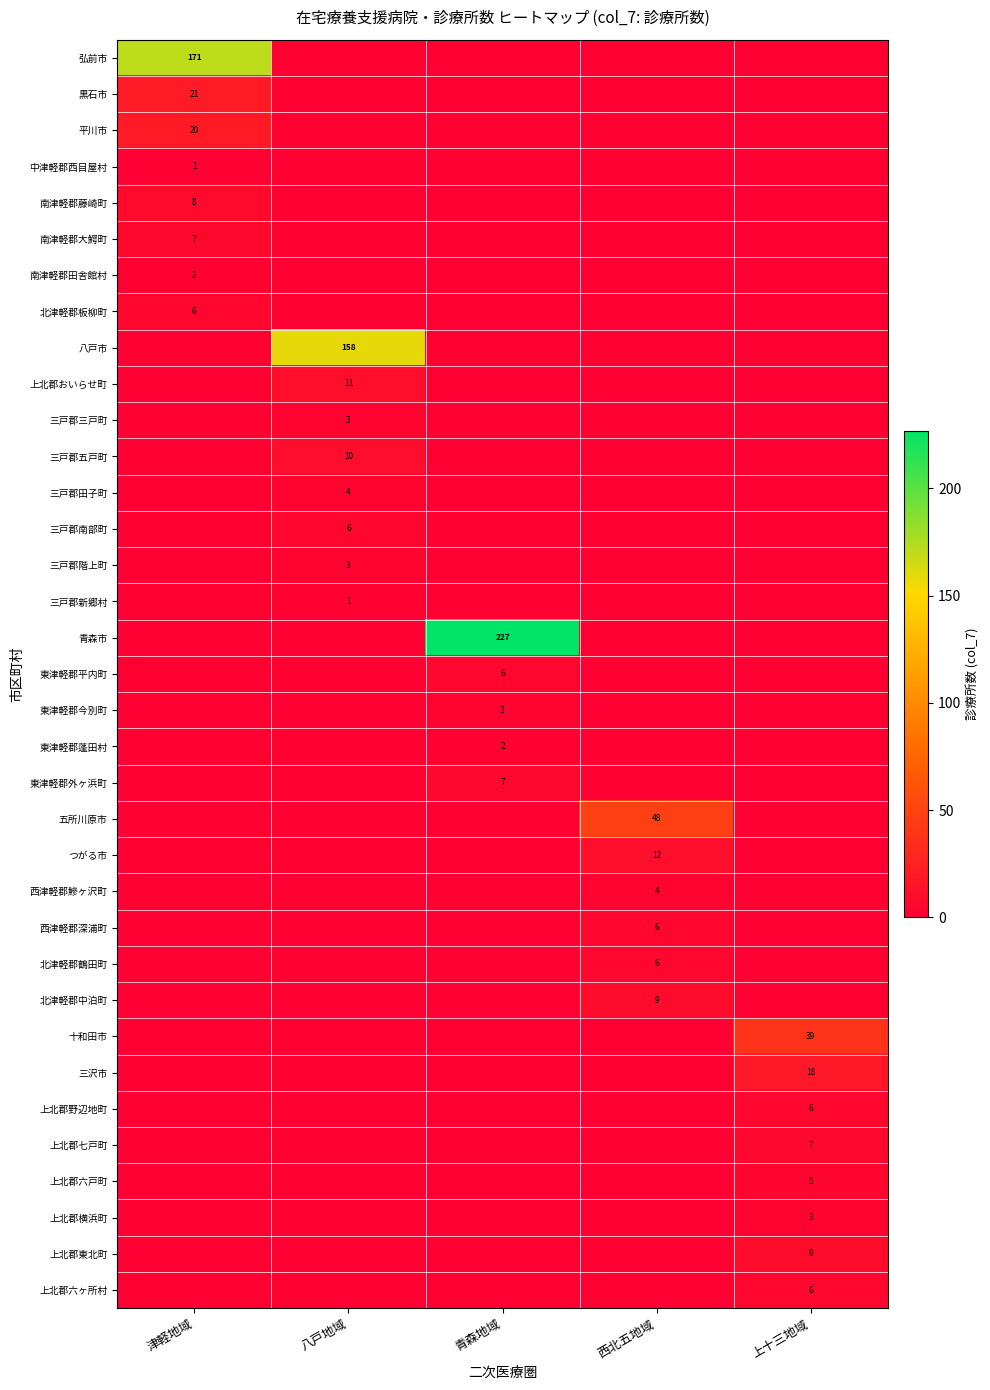

True or false: 上北郡六戸町 has a value of -2 at 西北五地域.

False